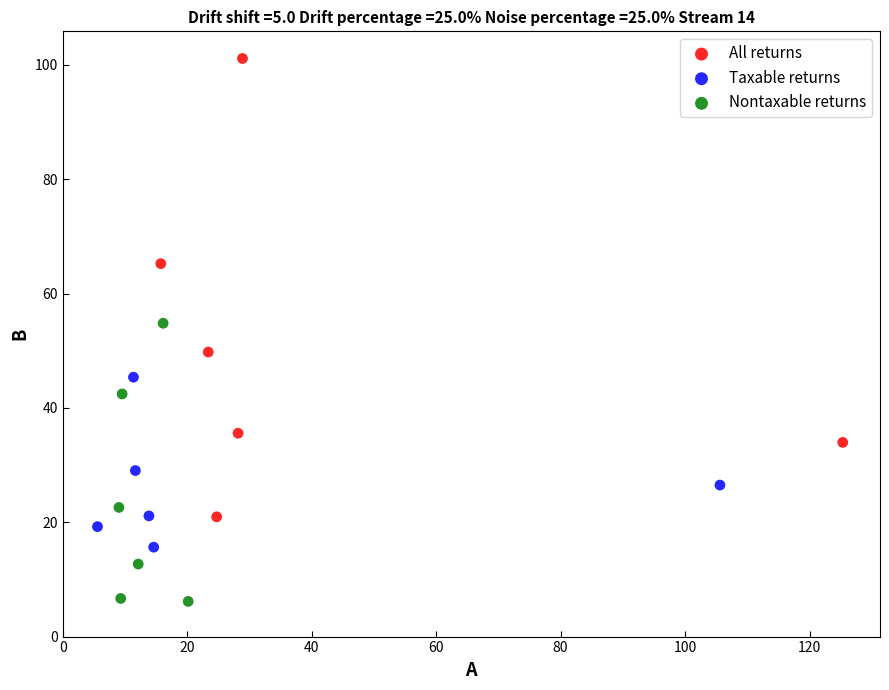

Which series has the widest spread of Y values?

All returns